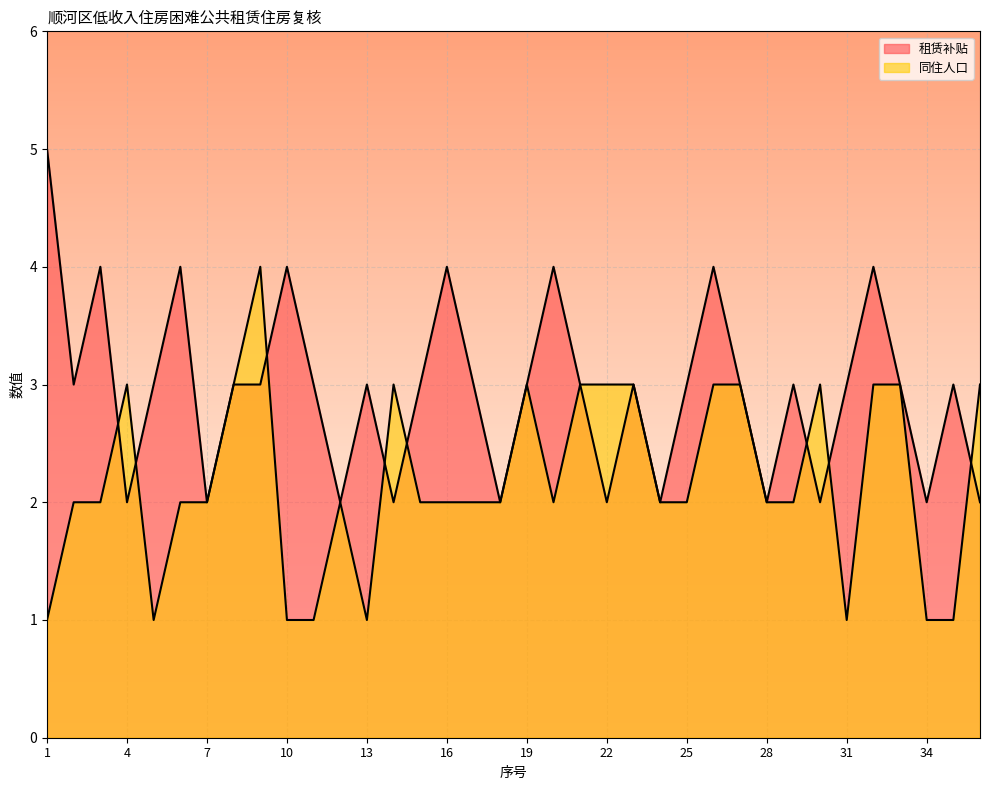

Is it true that 同住人口 equals 1 at 13?

True